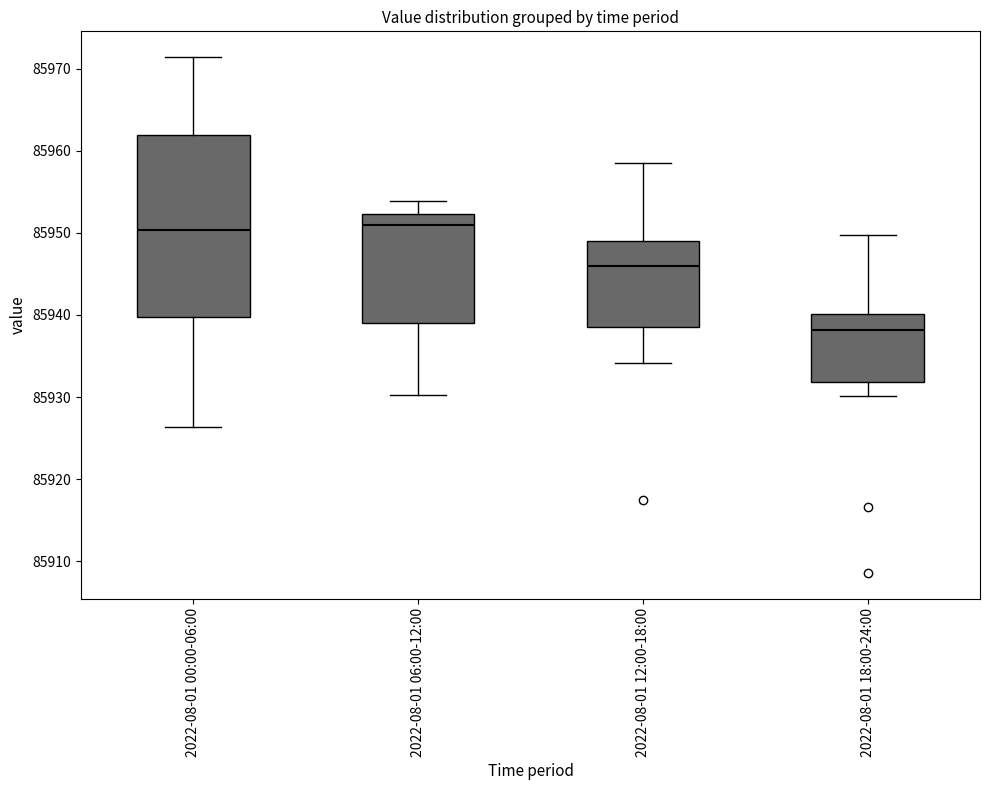

Which box's median line is the lowest?

2022-08-01 18:00-24:00